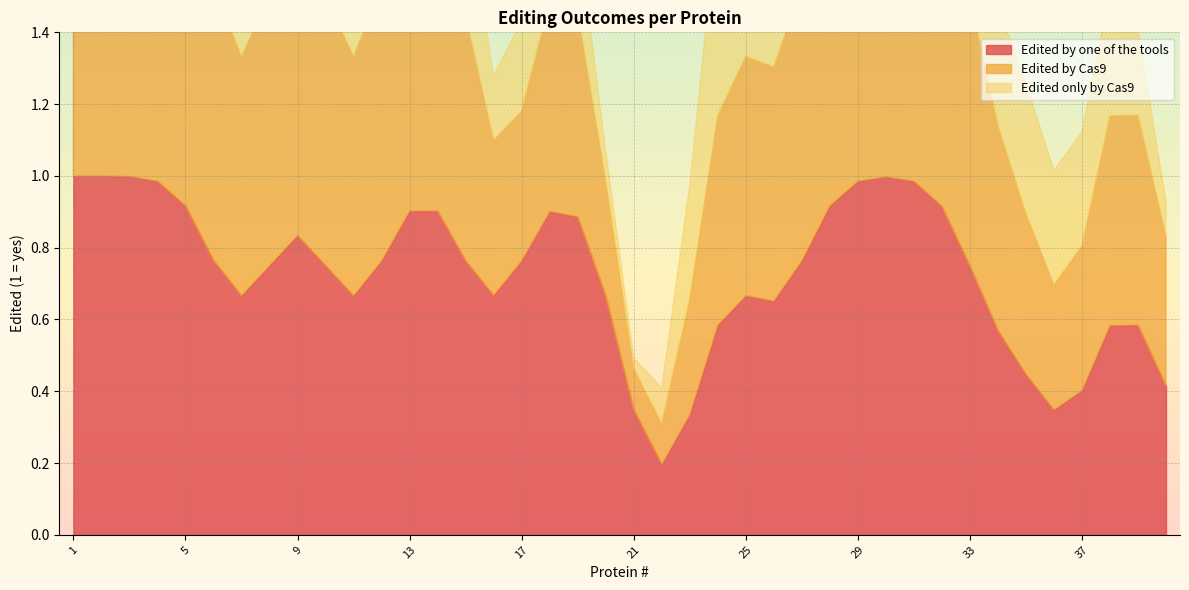

What are all the series names shown in the legend?

Edited by one of the tools, Edited by Cas9, Edited only by Cas9